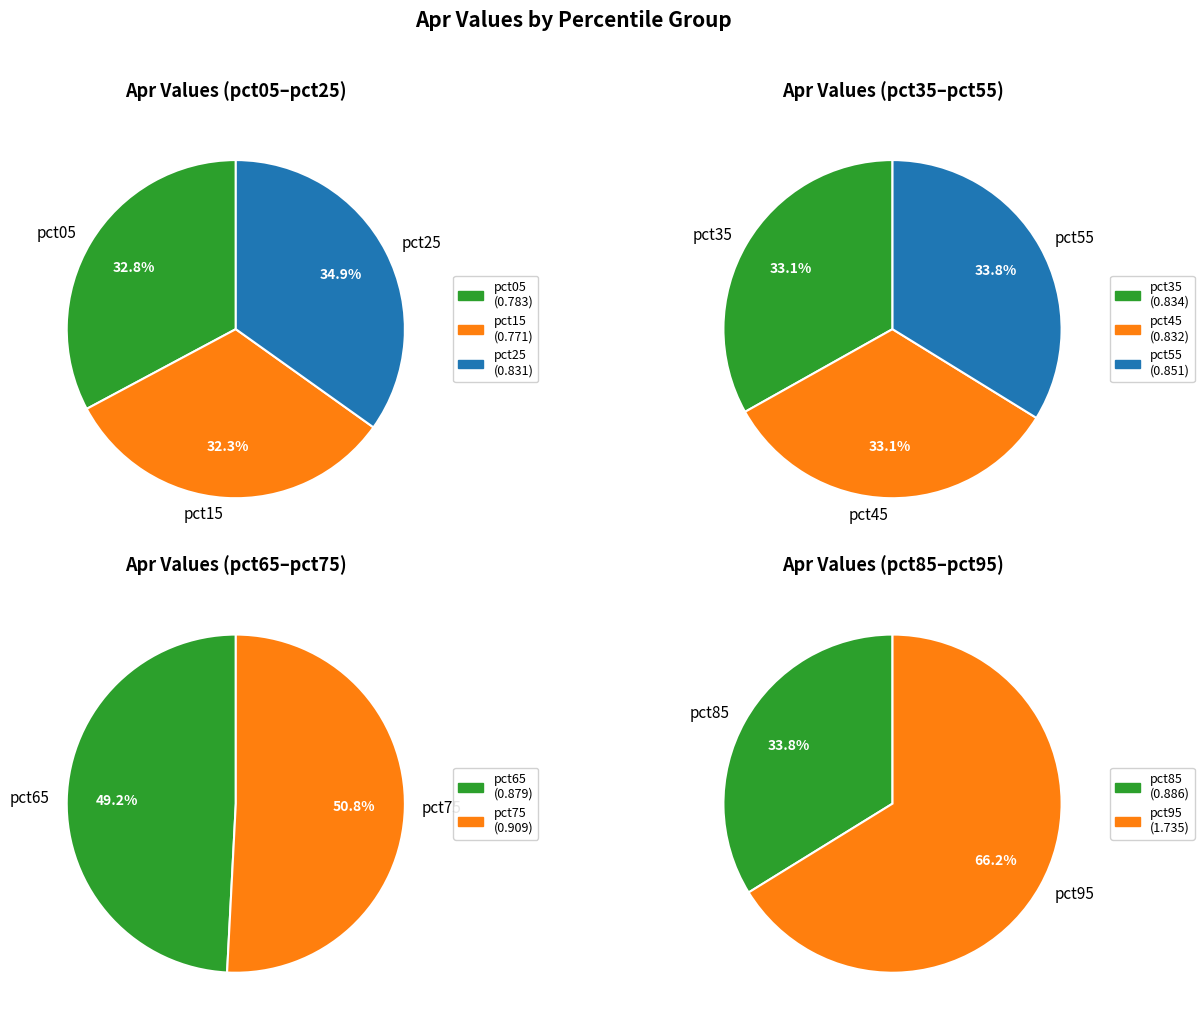

Rank the categories by value from lowest to highest.

pct15, pct05, pct25, pct45, pct35, pct55, pct65, pct85, pct75, pct95